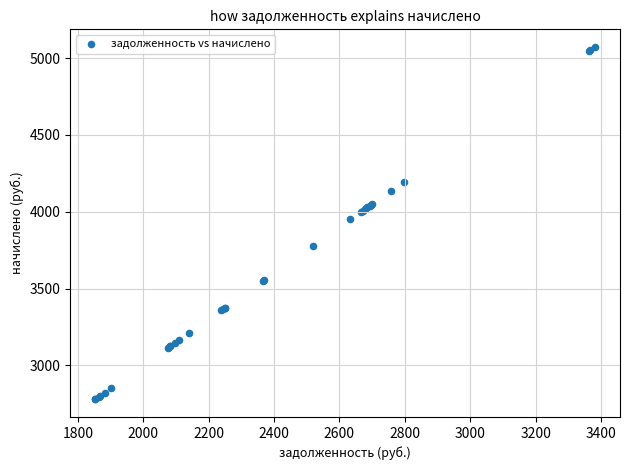

What Y value in the scatter plot is closest to 3925?

3950.6